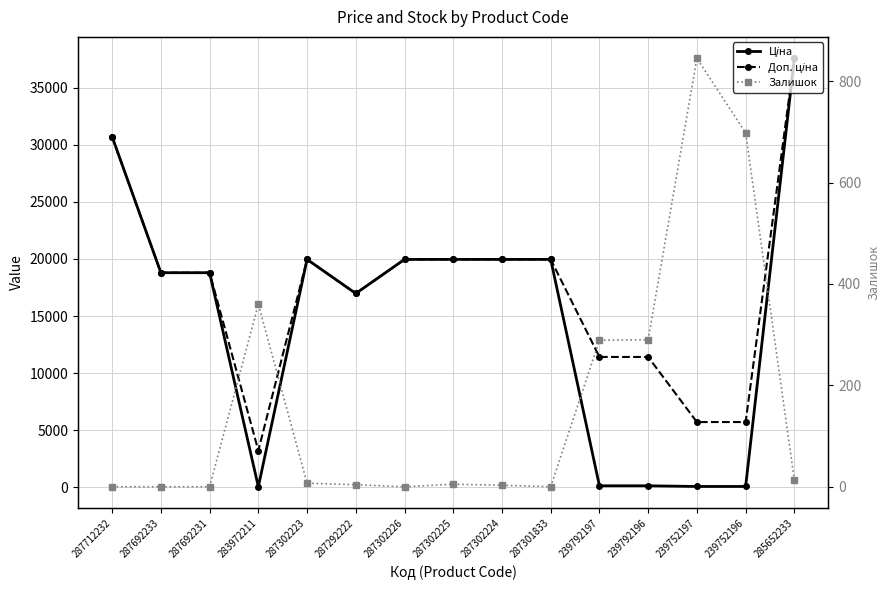

Rank the series by their maximum value, from highest to lowest.

Ціна, Доп. ціна, Залишок